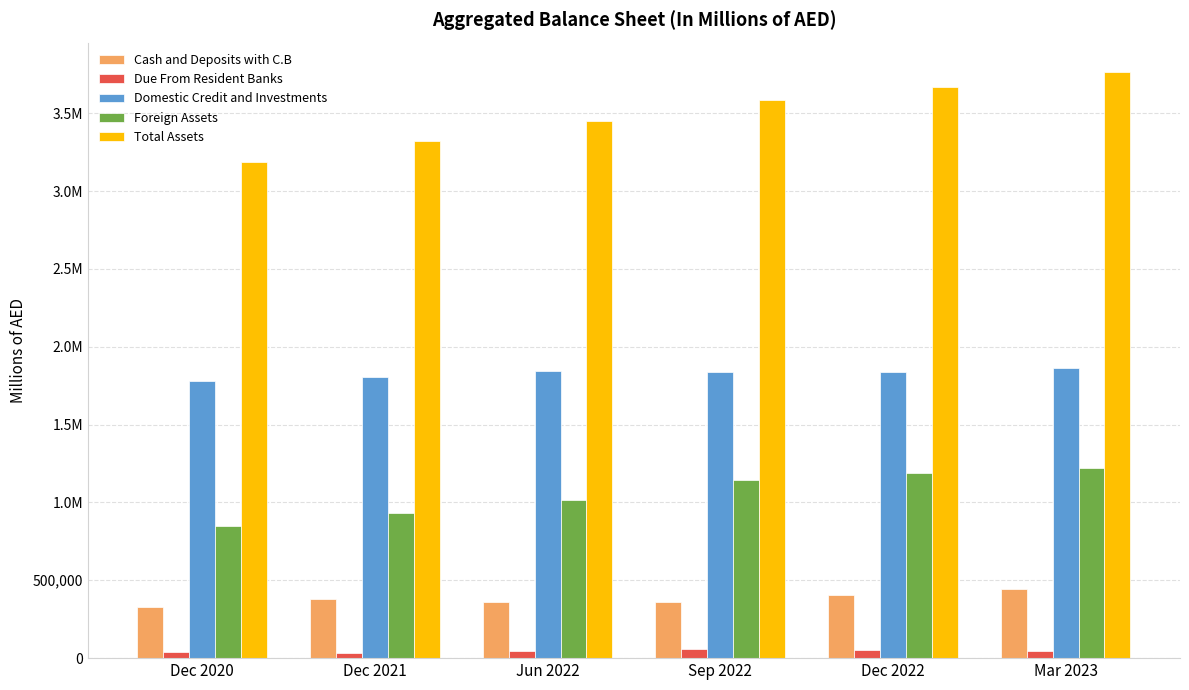

What is the sum of the Total Assets values at Mar 2023 and Dec 2020?

6952734